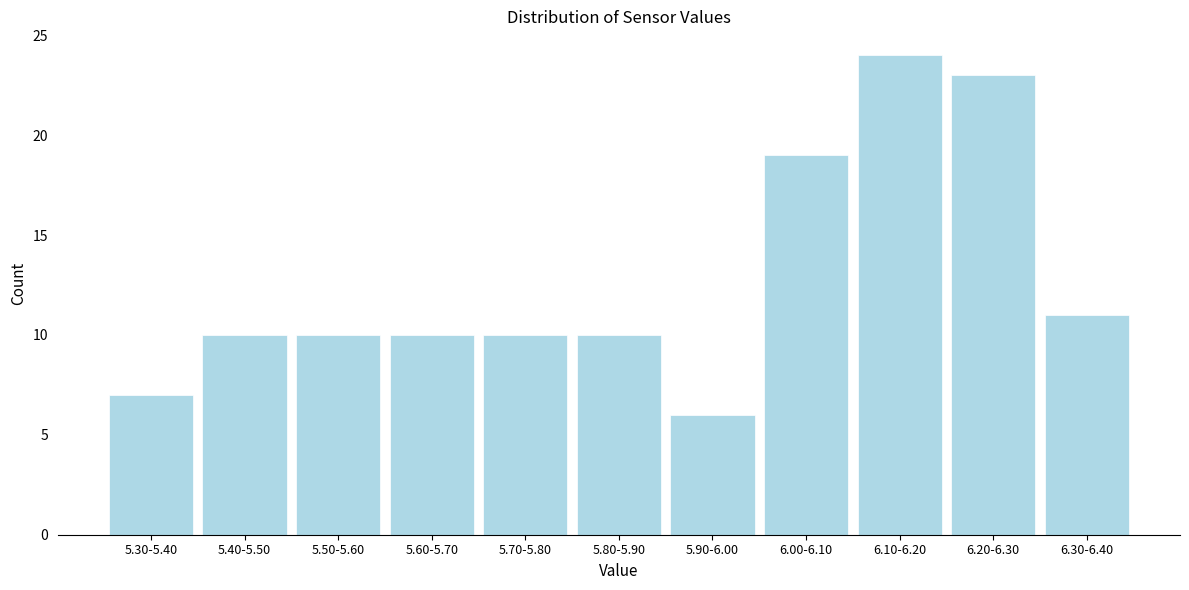

Reading left to right, list all the values displayed in this chart.

7	10	10	10	10	10	6	19	24	23	11